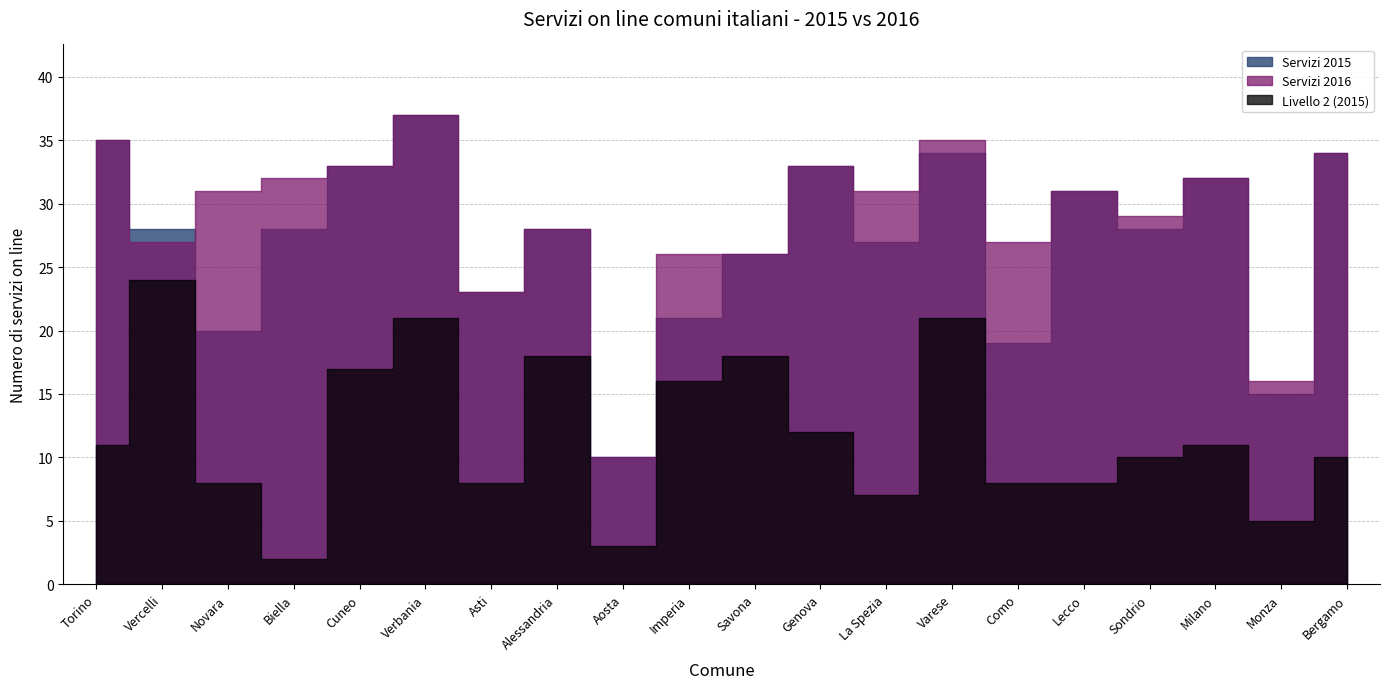

What is the difference between the Livello 2 (2015) values at Vercelli and Como?

16